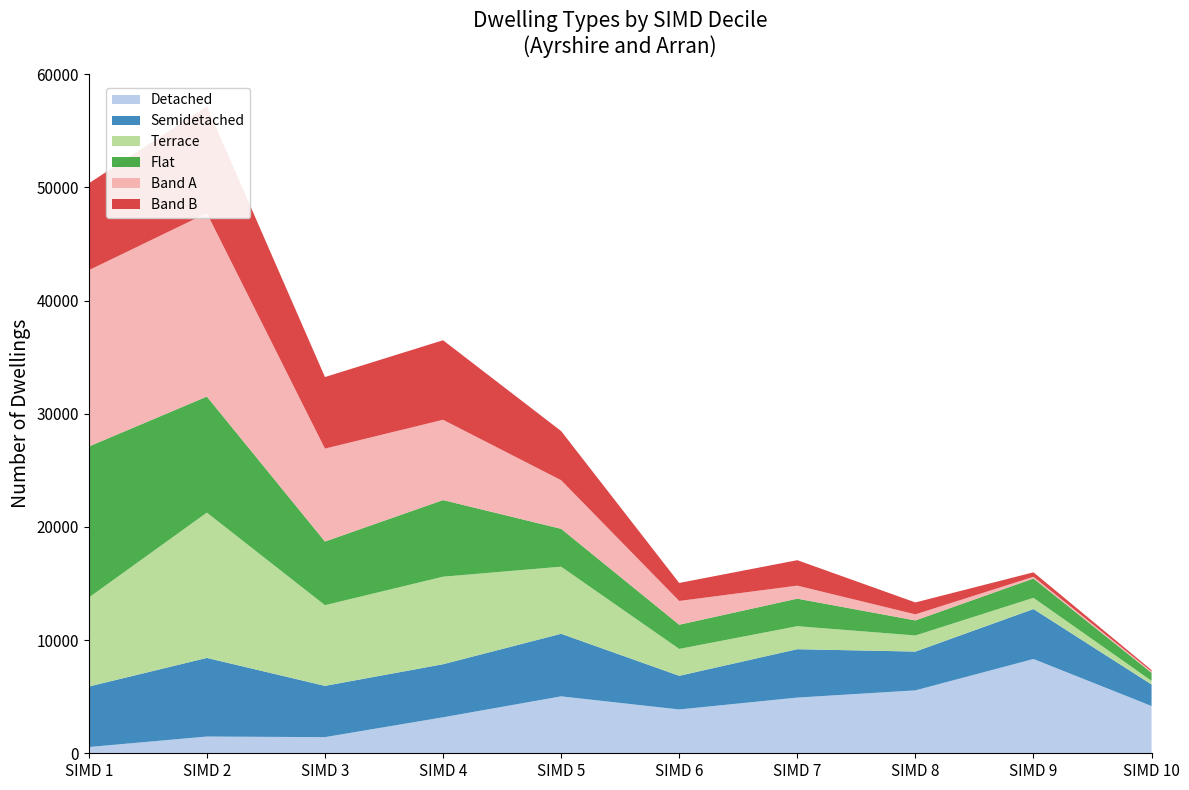

Reading left to right, what are all the values shown in this chart?

Detached: SIMD 1=552	SIMD 2=1479	SIMD 3=1426	SIMD 4=3180	SIMD 5=5030	SIMD 6=3871	SIMD 7=4922	SIMD 8=5559	SIMD 9=8331	SIMD 10=4175
Semidetached: SIMD 1=5345	SIMD 2=6947	SIMD 3=4530	SIMD 4=4688	SIMD 5=5529	SIMD 6=2974	SIMD 7=4275	SIMD 8=3427	SIMD 9=4413	SIMD 10=1902
Terrace: SIMD 1=7861	SIMD 2=12840	SIMD 3=7131	SIMD 4=7735	SIMD 5=5929	SIMD 6=2377	SIMD 7=2033	SIMD 8=1425	SIMD 9=992	SIMD 10=323
Flat: SIMD 1=13348	SIMD 2=10253	SIMD 3=5623	SIMD 4=6771	SIMD 5=3347	SIMD 6=2136	SIMD 7=2433	SIMD 8=1328	SIMD 9=1706	SIMD 10=711
Band A: SIMD 1=15576	SIMD 2=16207	SIMD 3=8209	SIMD 4=7094	SIMD 5=4293	SIMD 6=2101	SIMD 7=1150	SIMD 8=537	SIMD 9=153	SIMD 10=119
Band B: SIMD 1=7676	SIMD 2=9436	SIMD 3=6325	SIMD 4=7027	SIMD 5=4344	SIMD 6=1590	SIMD 7=2249	SIMD 8=1052	SIMD 9=395	SIMD 10=124